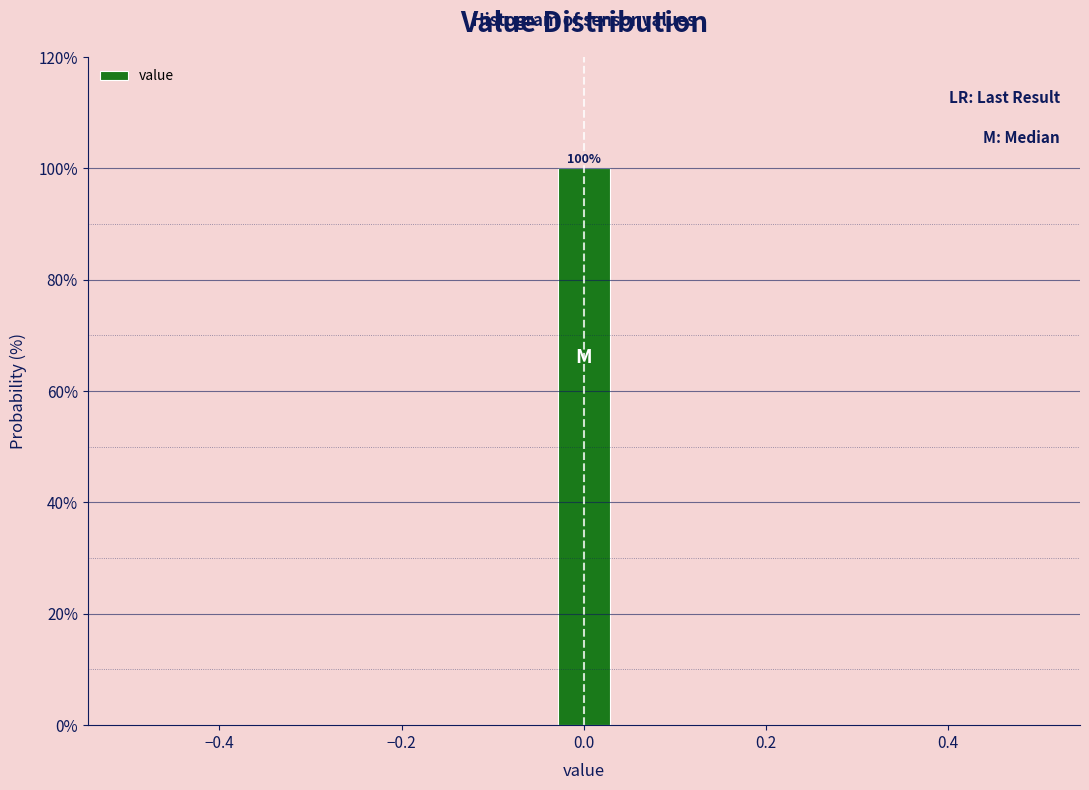

Around what value on the x-axis is the tallest bar? Give the approximate position of its centre, as read against the axis.

0.00